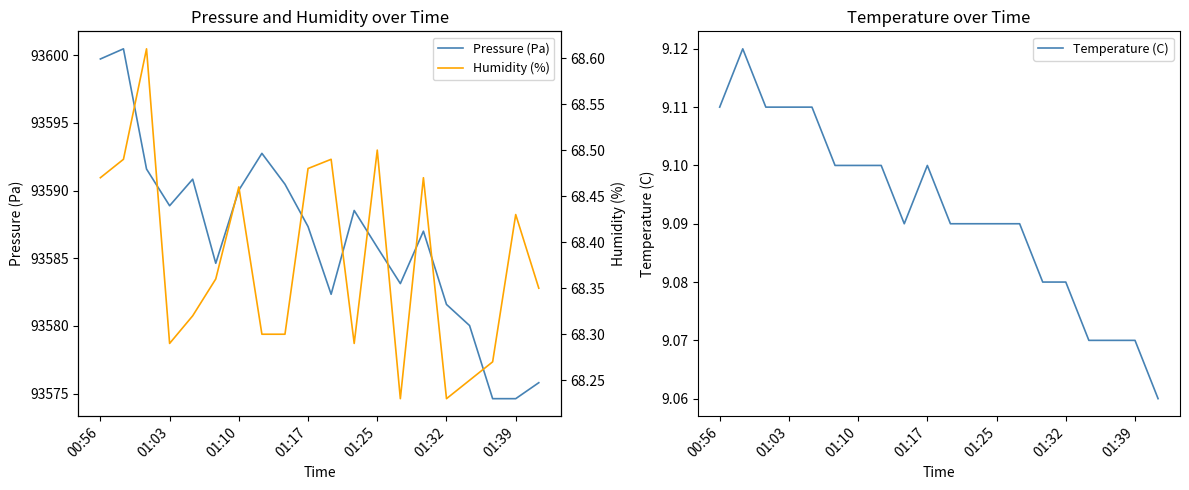

Is it true that Temperature (C) equals 9.1 at 01:17?

True